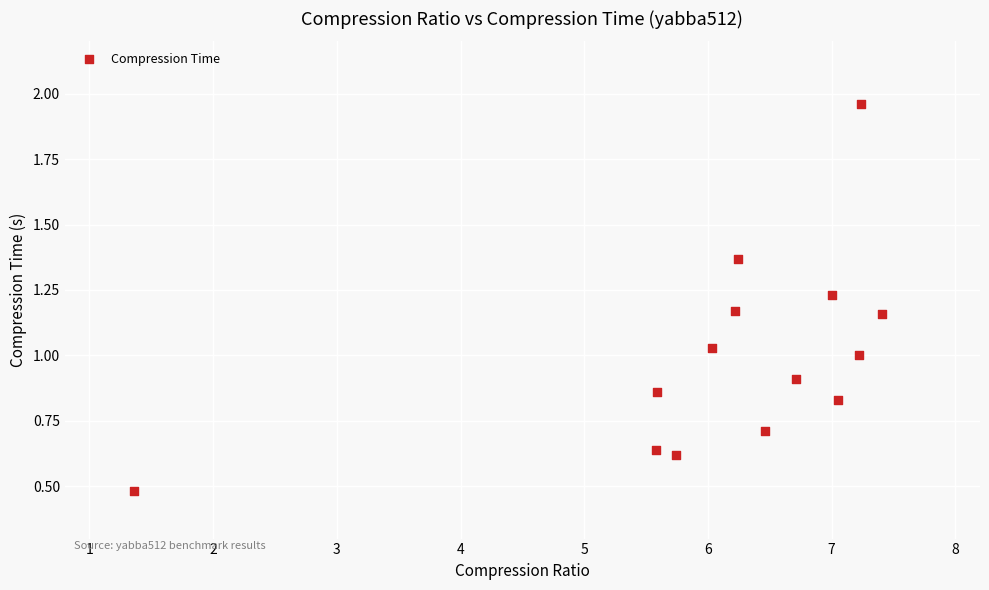

What is the range of Y values (max minus min)?

1.5